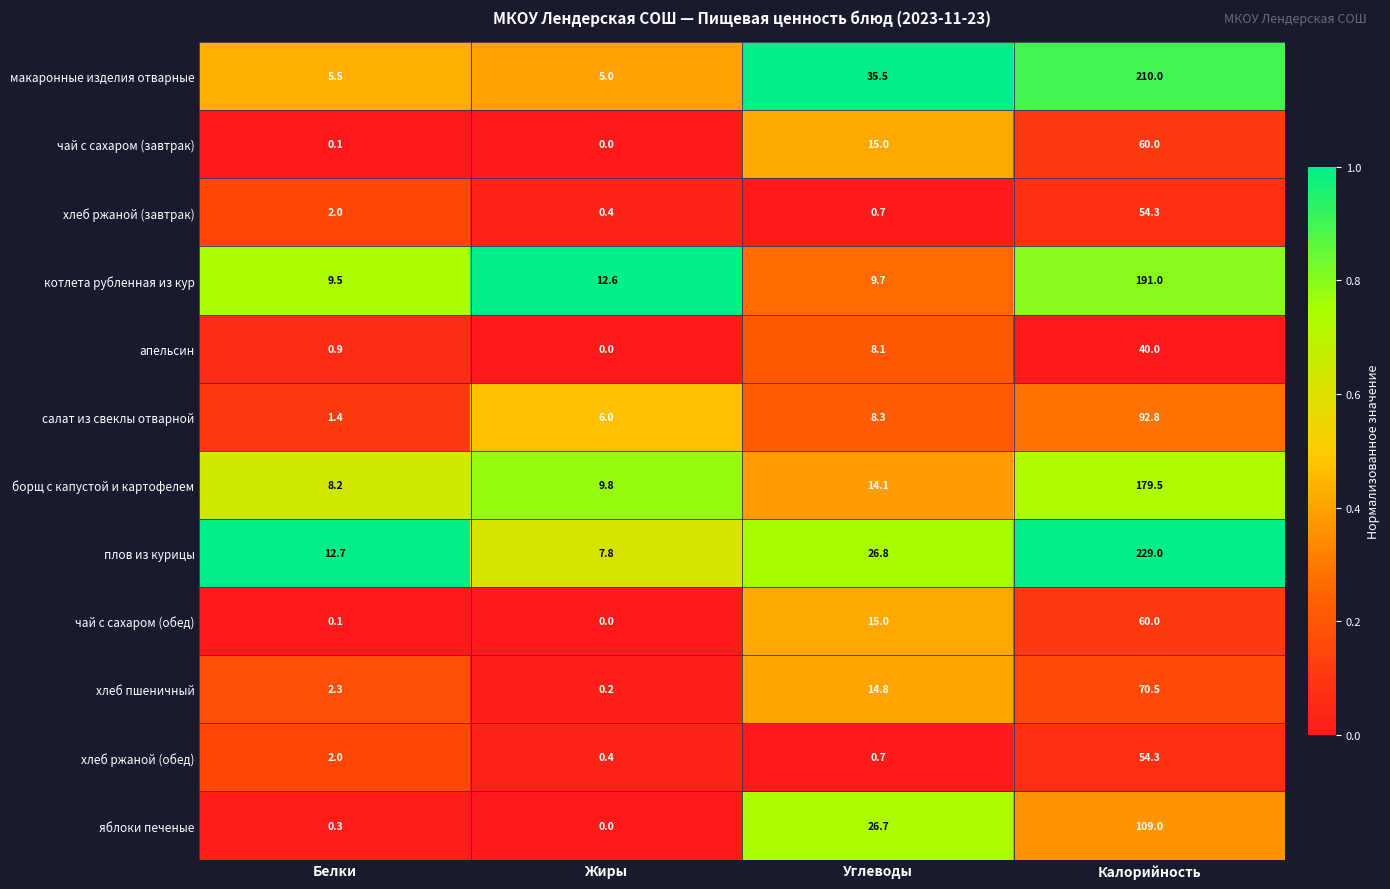

How many values in the борщ с капустой и картофелем series exceed 14?

2